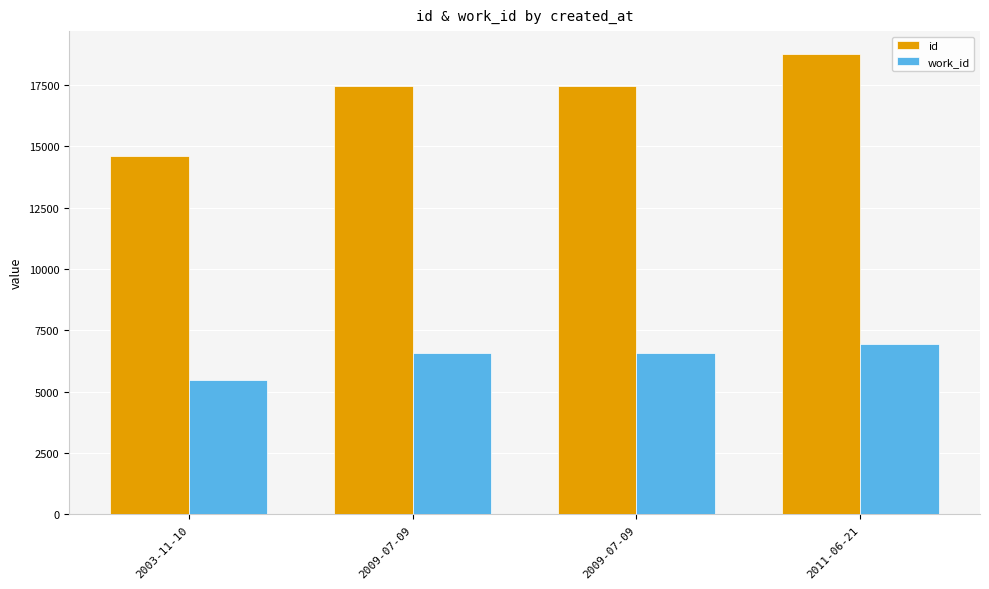

Rank the series at 2011-06-21 from highest to lowest value.

id, work_id